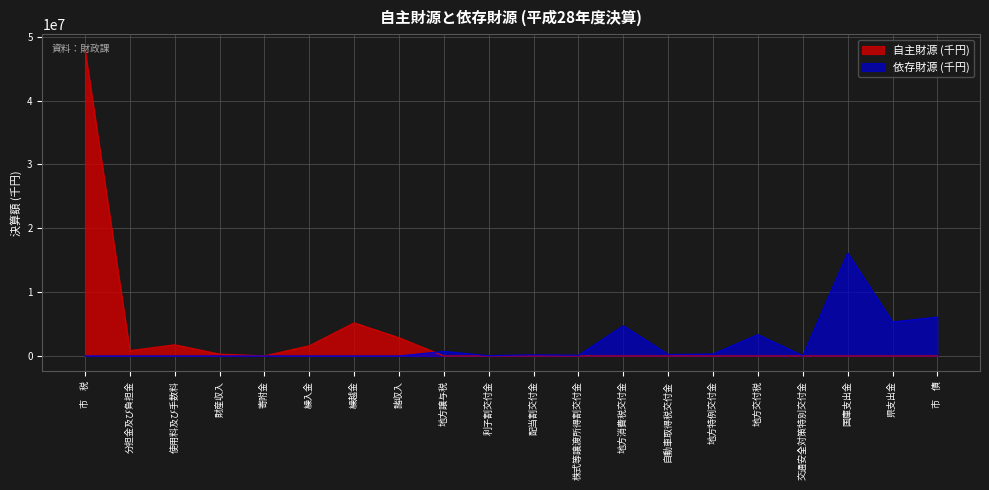

What is the sum of all 自主財源 (千円) values?

60510458